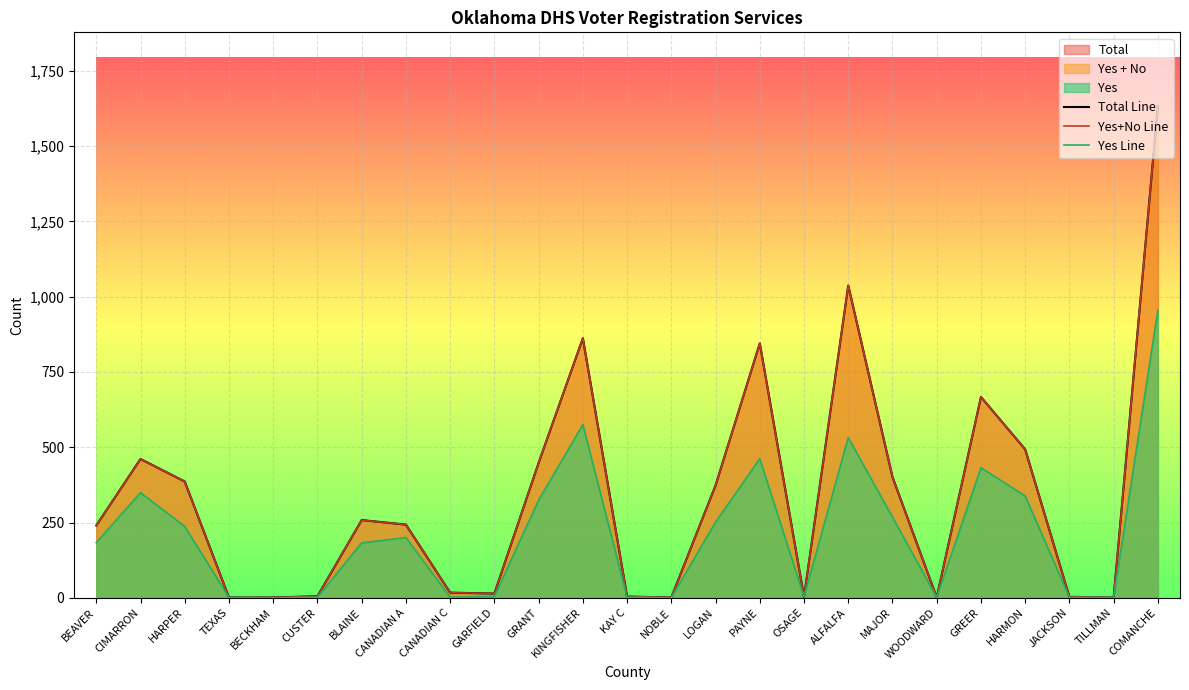

Rank the series by their maximum value, from lowest to highest.

Yes Line, Total Line, Yes+No Line